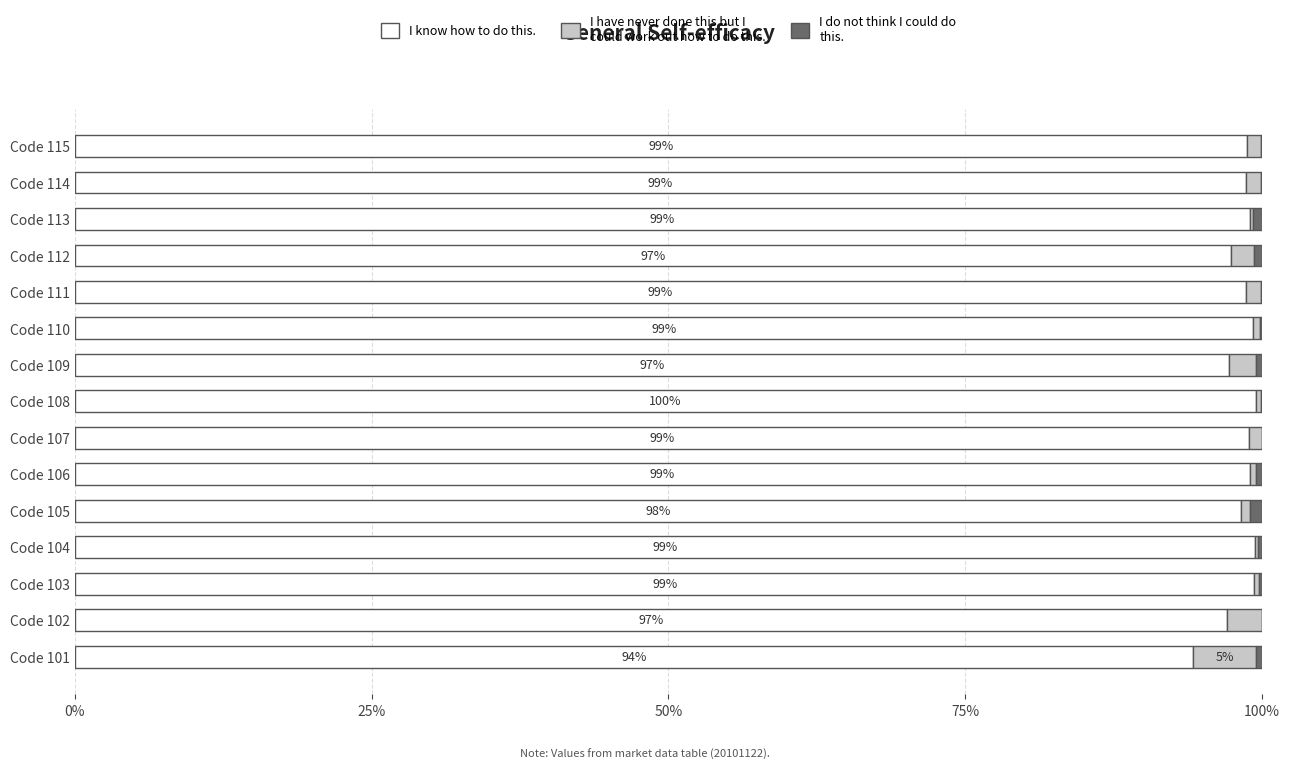

How many categories are shown in the chart?

15